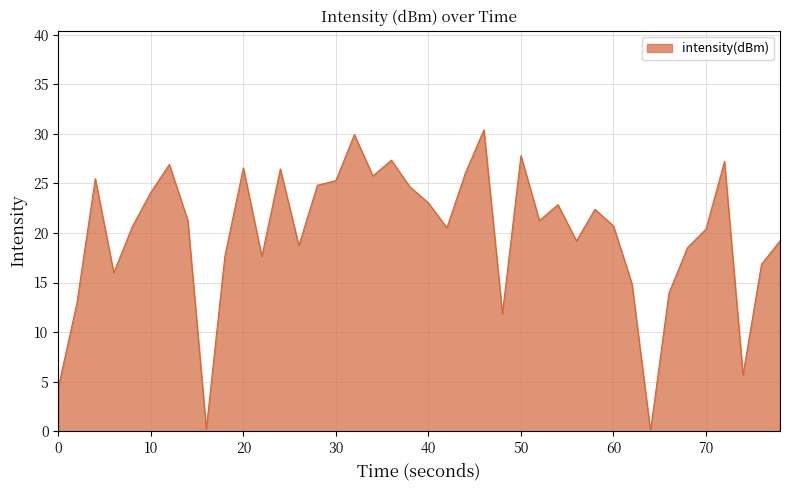

How many lines are shown in the chart?

1